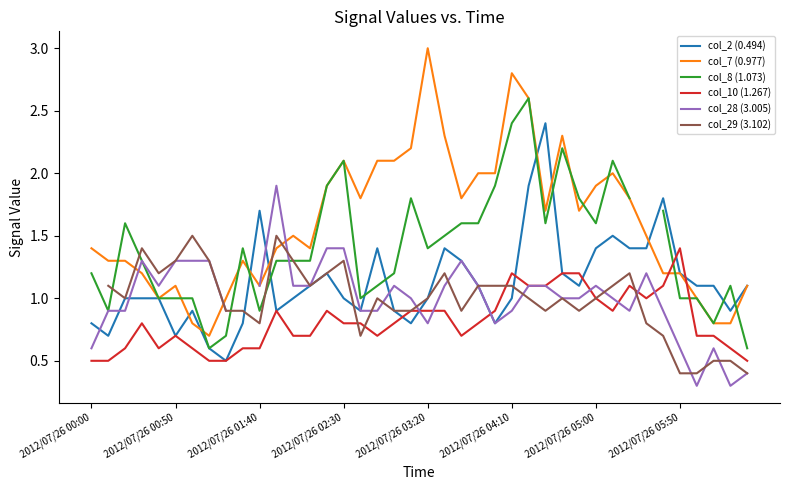

How many data points does each series have?

40